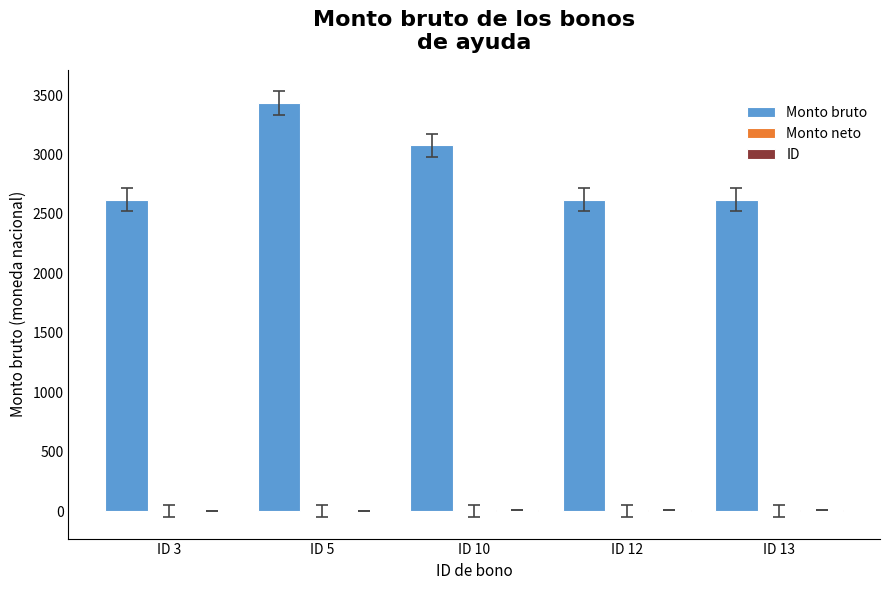

What is the maximum value for Monto bruto?

3431